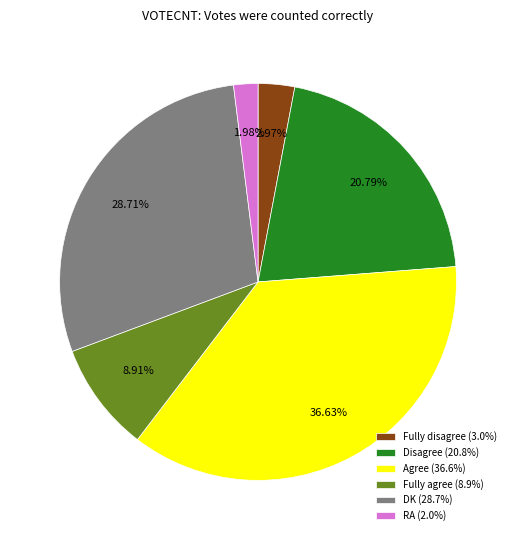

What portion of the pie excludes DK?

71.3%